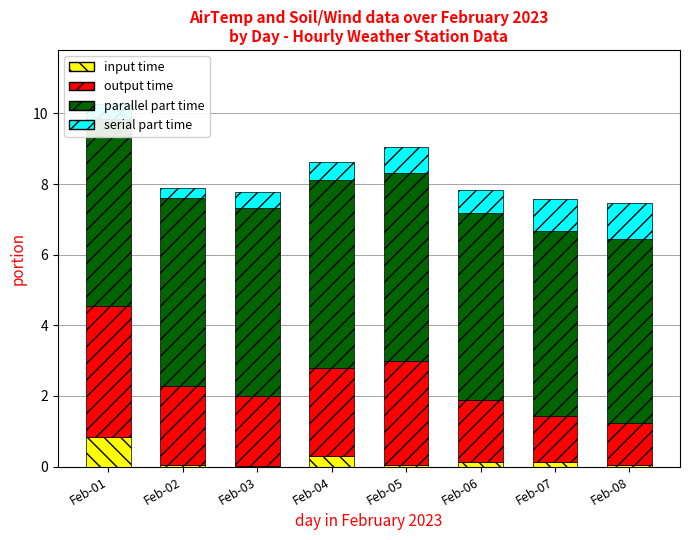

At which label does input time reach its peak?

Feb-01